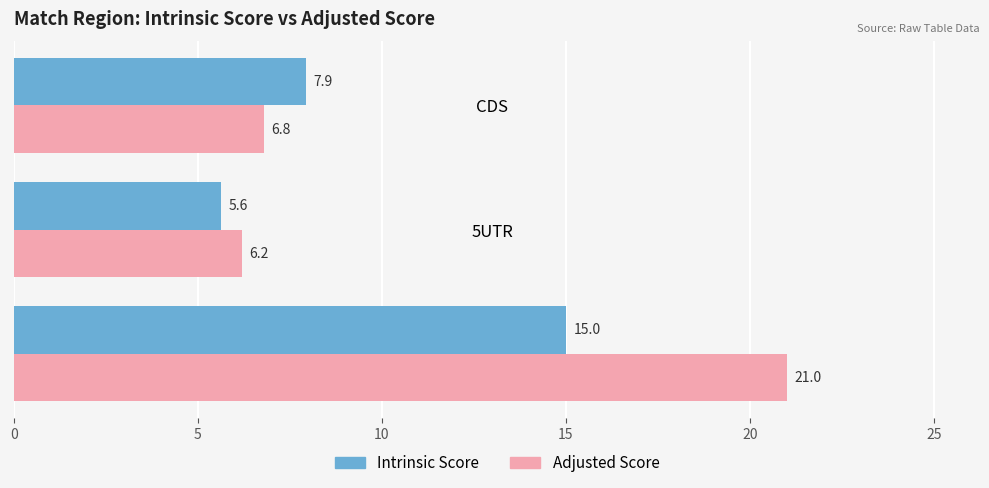

At how many categories does at least one series exceed 9?

1